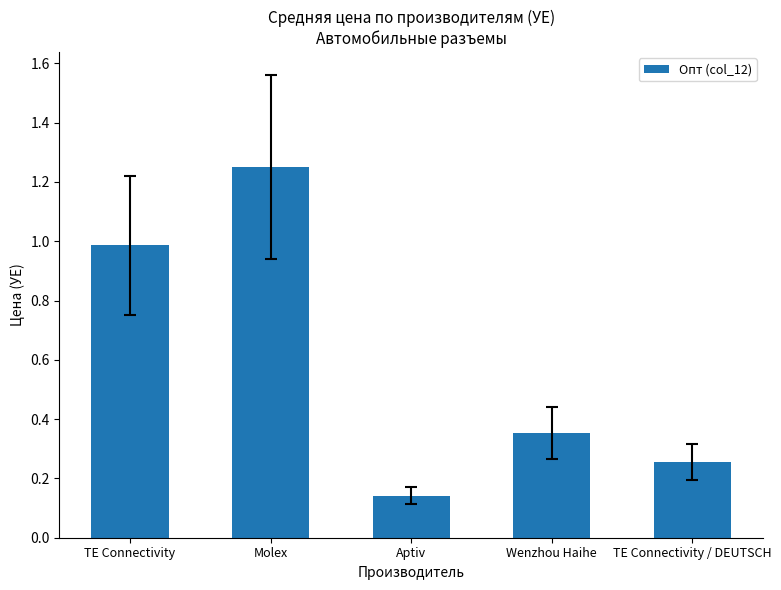

How many data points does each series have?

5